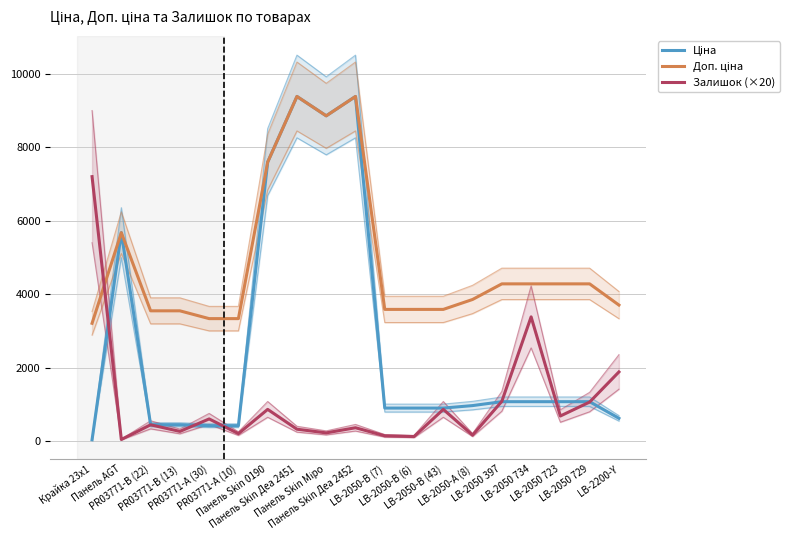

How many data points in Ціна are less than 963?

9